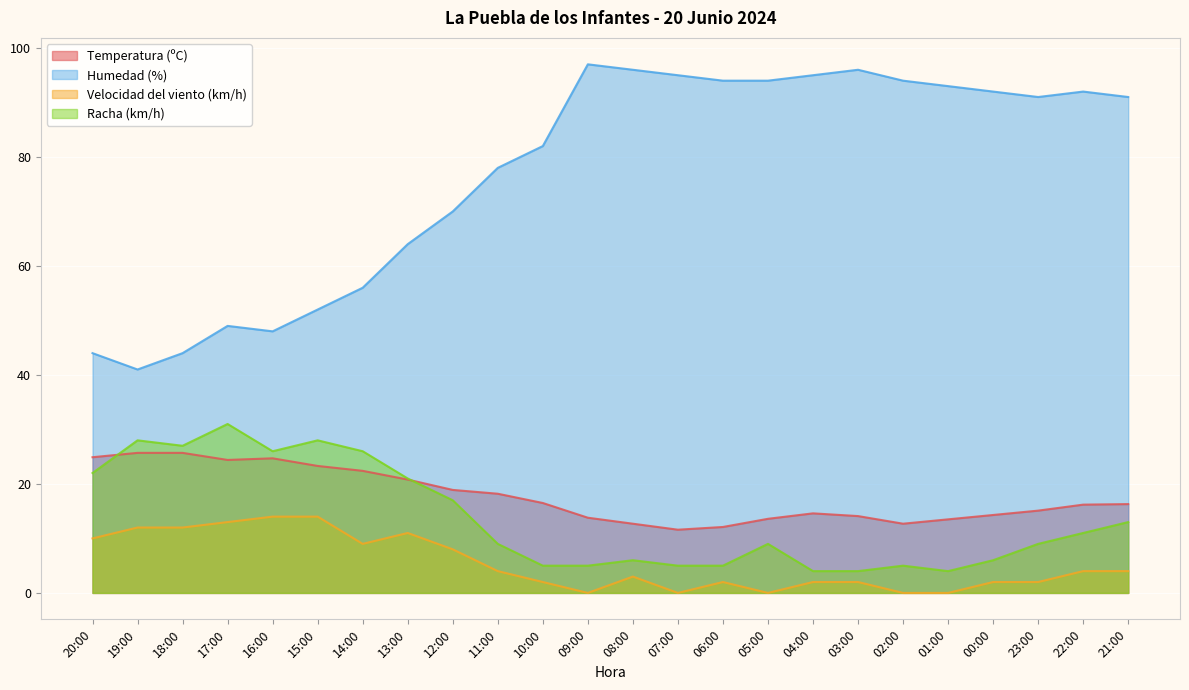

What is the average value of the Temperatura (ºC) series?

17.8